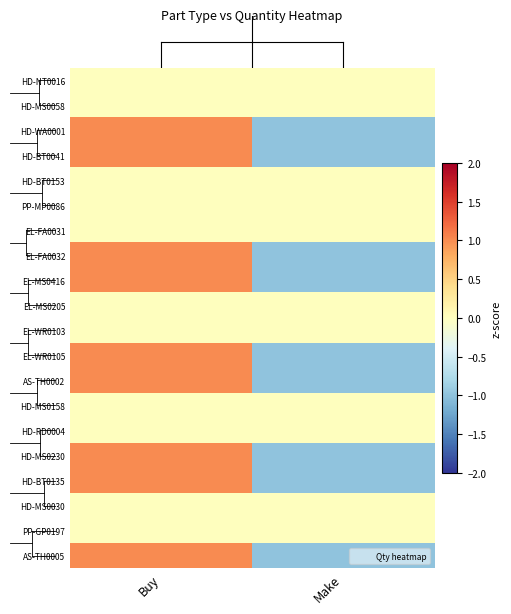

Reading left to right, extract all data points from this chart.

HD-NT0016: Buy=0	Make=0
HD-MS0058: Buy=0	Make=0
HD-WA0001: Buy=1	Make=-1
HD-BT0041: Buy=1	Make=-1
HD-BT0153: Buy=0	Make=0
PP-MP0086: Buy=0	Make=0
EL-FA0031: Buy=0	Make=0
EL-FA0032: Buy=1	Make=-1
EL-MS0416: Buy=1	Make=-1
EL-MS0205: Buy=0	Make=0
EL-WR0103: Buy=0	Make=0
EL-WR0105: Buy=1	Make=-1
AS-TH0002: Buy=1	Make=-1
HD-MS0158: Buy=0	Make=0
HD-RD0004: Buy=0	Make=0
HD-MS0230: Buy=1	Make=-1
HD-BT0135: Buy=1	Make=-1
HD-MS0030: Buy=0	Make=0
PP-GP0197: Buy=0	Make=0
AS-TH0005: Buy=1	Make=-1